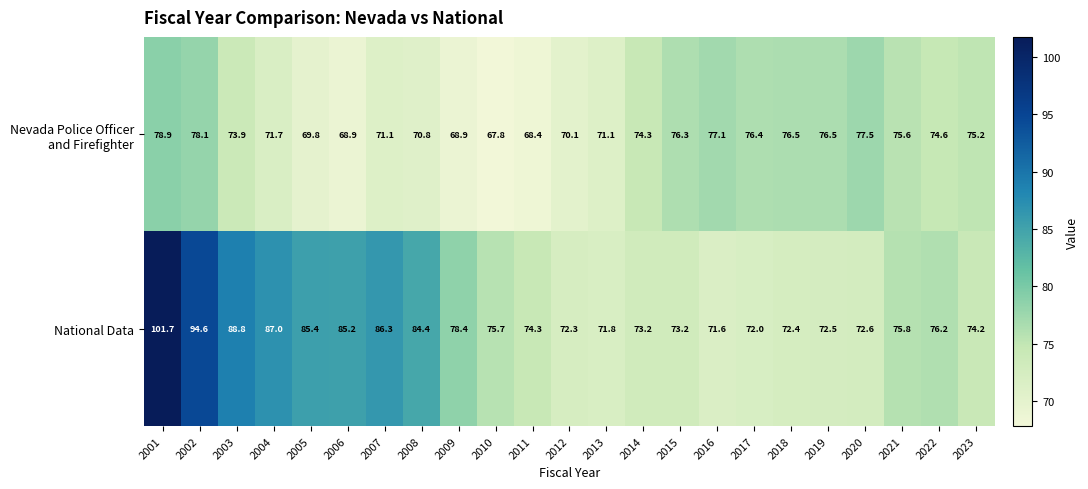

The value of National Data at 2023 is 123.1. True or false?

False